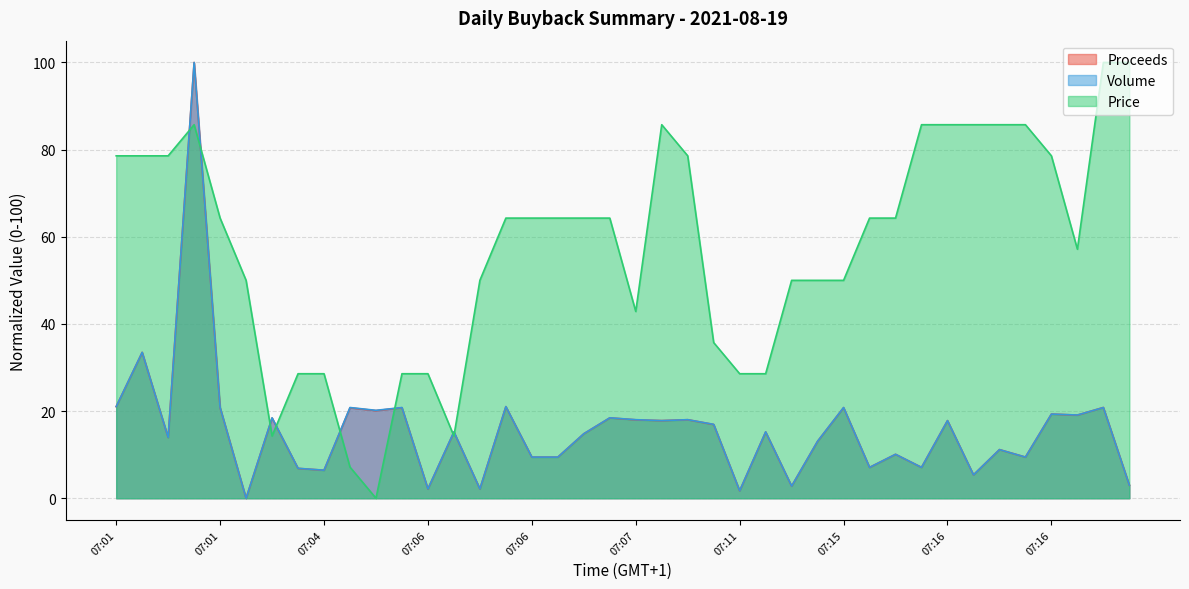

The Proceeds series shows 7.9 at 07:06. True or false?

False